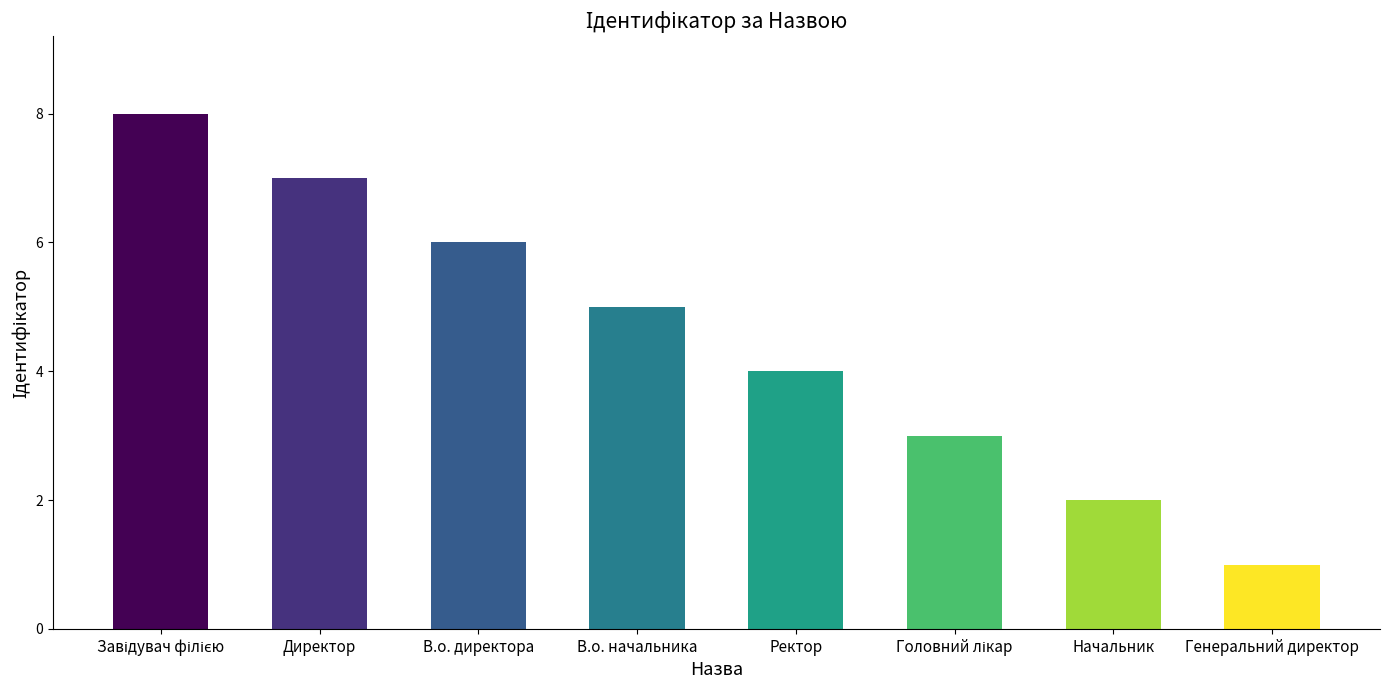

Reading left to right, extract all data points from this chart.

8	7	6	5	4	3	2	1